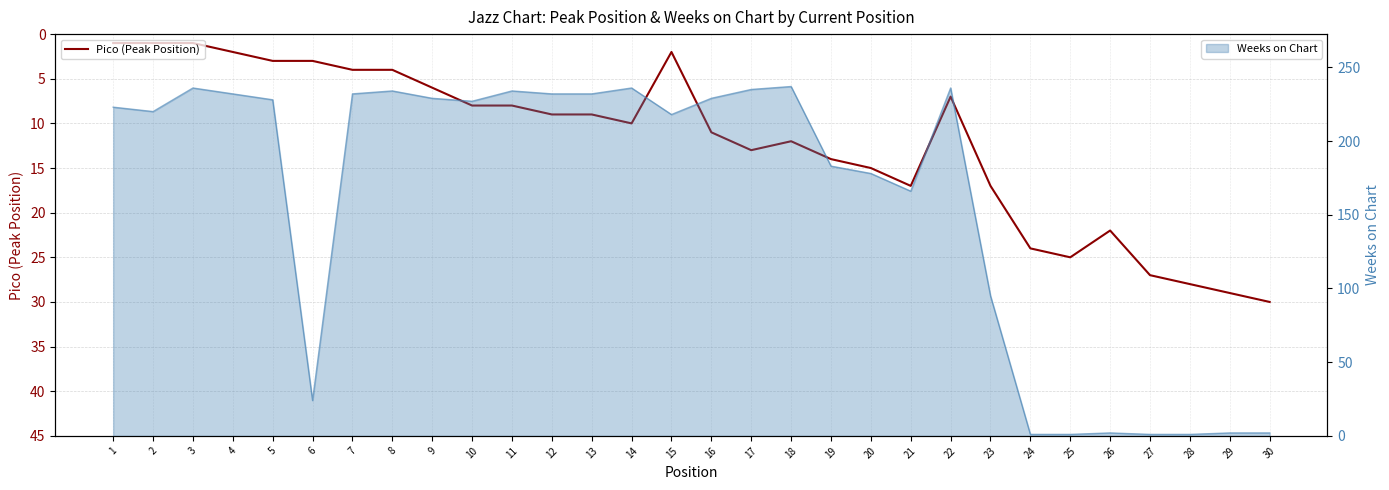

Rank the categories by value from highest to lowest.

30, 29, 28, 27, 25, 24, 26, 21, 23, 20, 19, 17, 18, 16, 14, 12, 13, 10, 11, 22, 9, 7, 8, 5, 6, 4, 15, 1, 2, 3